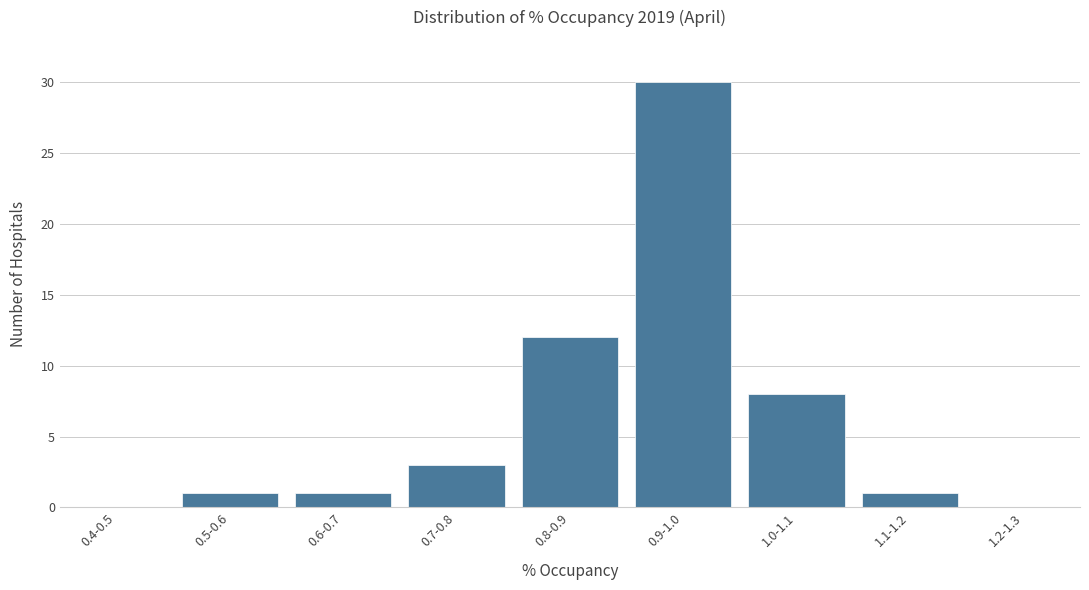

Reading left to right, list all the values displayed in this chart.

0.4-0.5=0	0.5-0.6=1	0.6-0.7=1	0.7-0.8=3	0.8-0.9=12	0.9-1.0=30	1.0-1.1=8	1.1-1.2=1	1.2-1.3=0